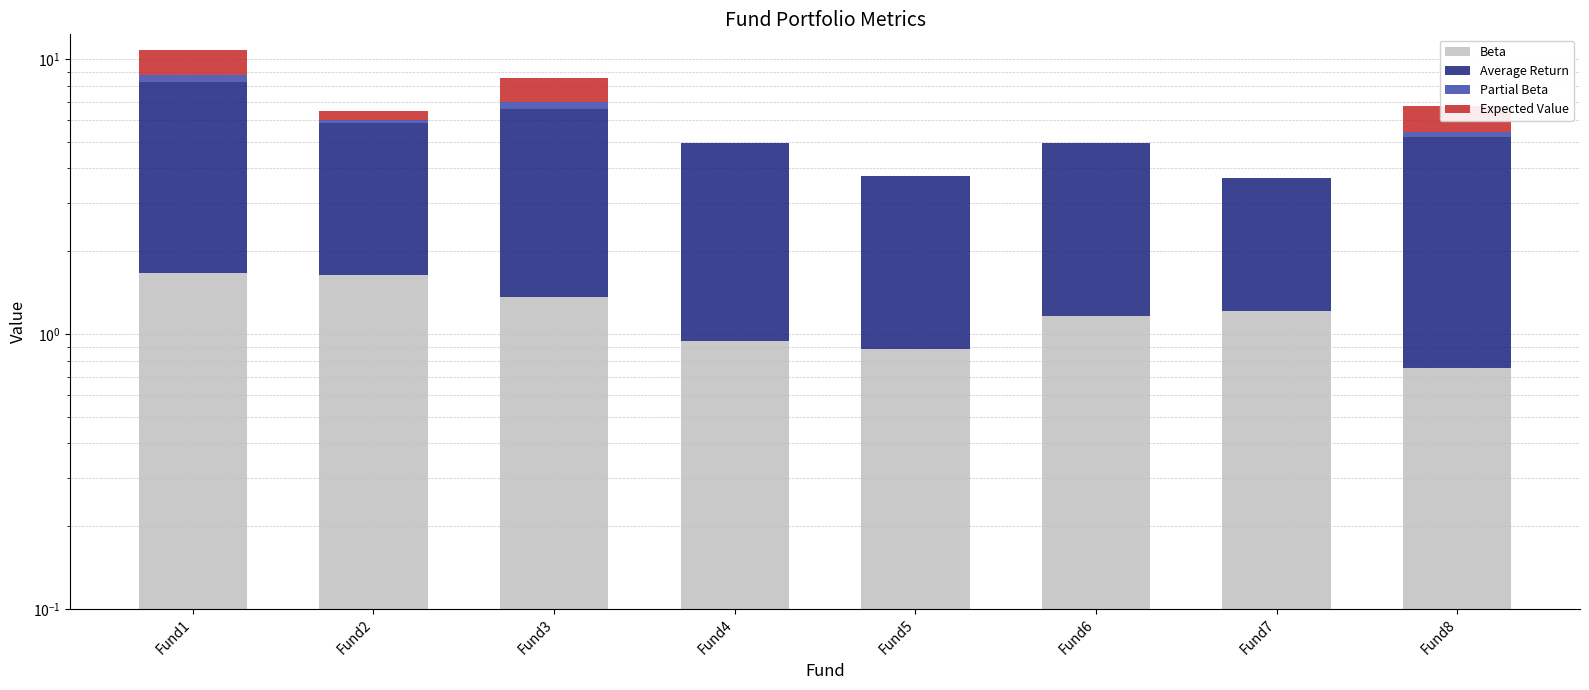

What is the spread (max minus min) of values at Fund6?

3.8